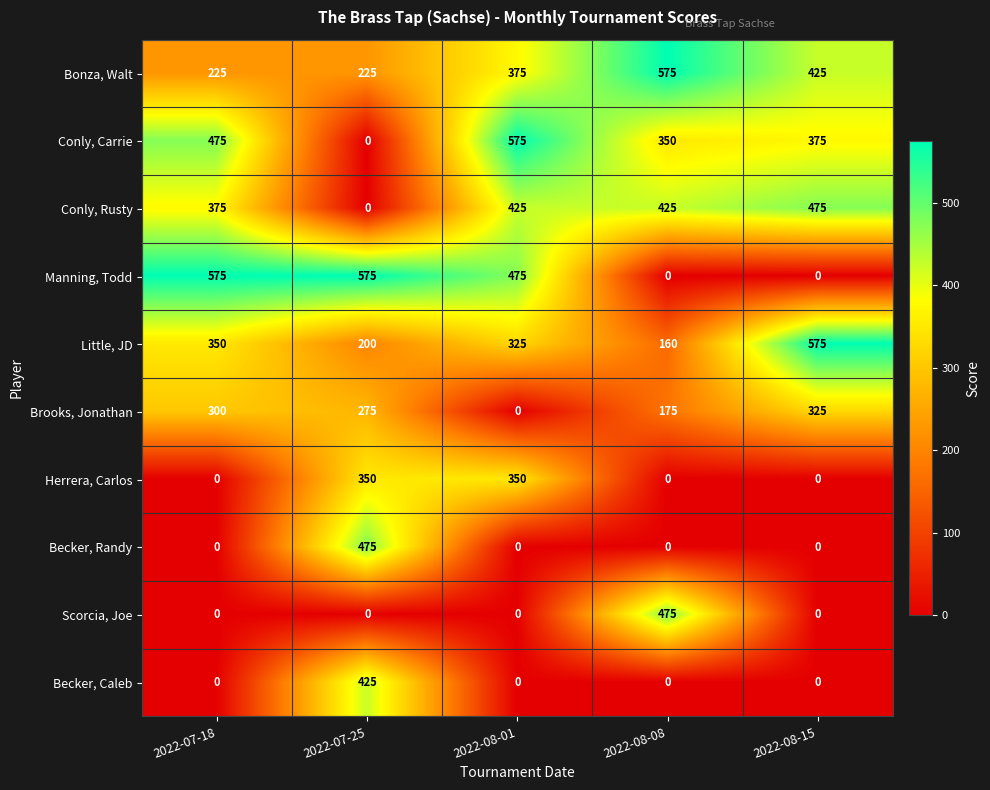

What is the difference between the highest and lowest values at 2022-07-18?

575